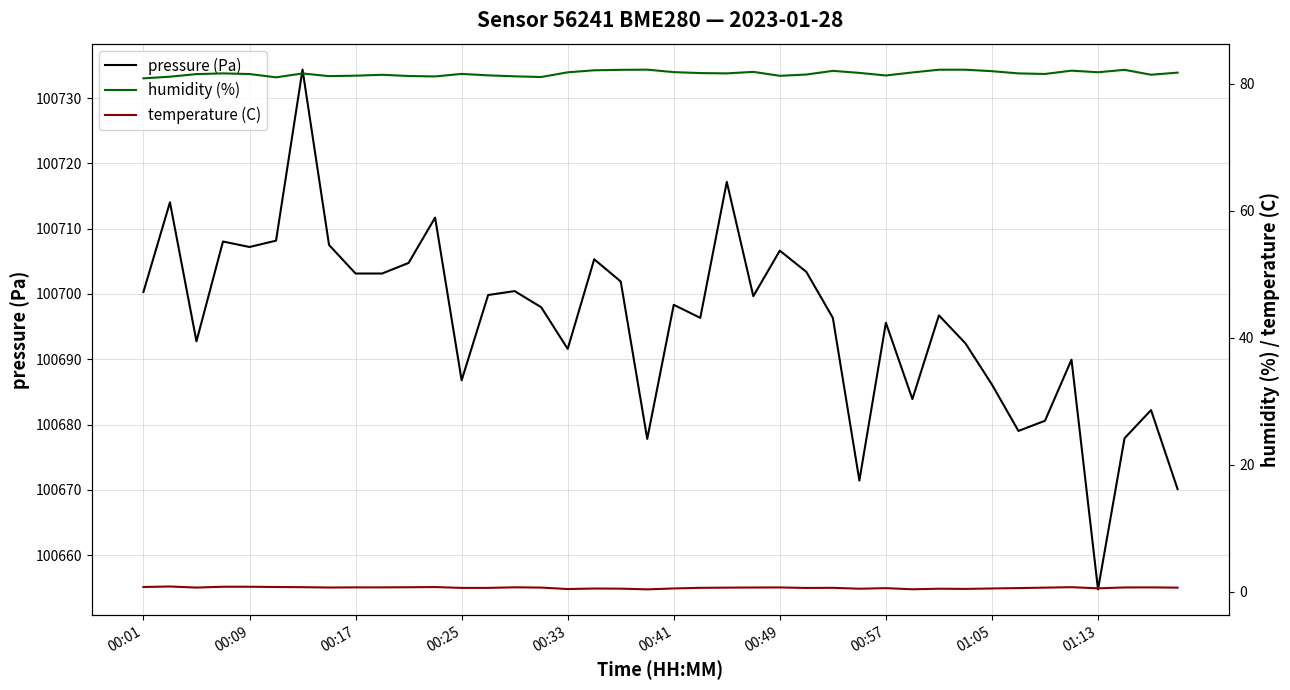

The pressure (Pa) series shows 28143.9 at 00:33. True or false?

False